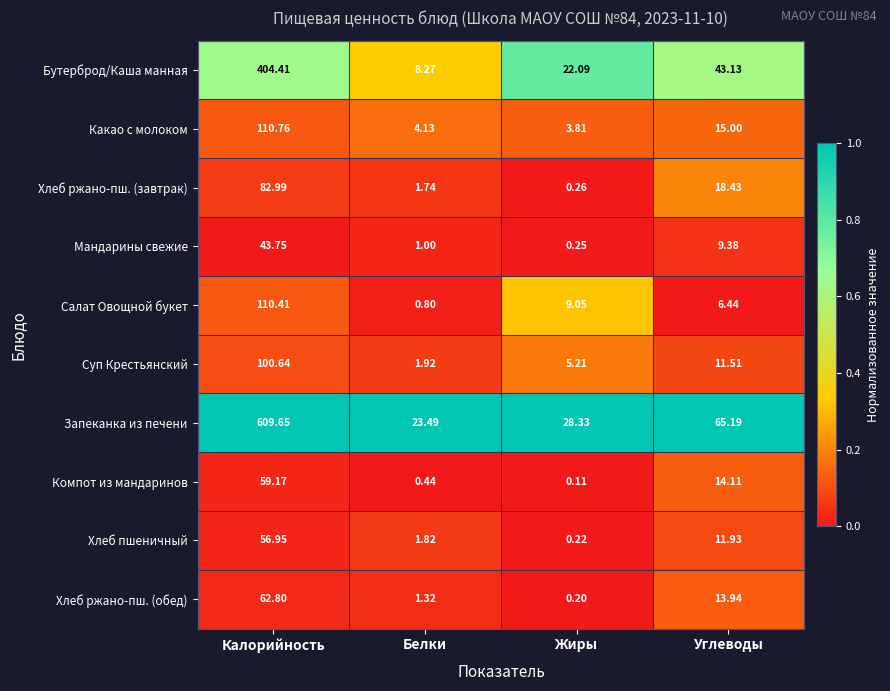

Which series has the widest spread of values?

Запеканка из печени